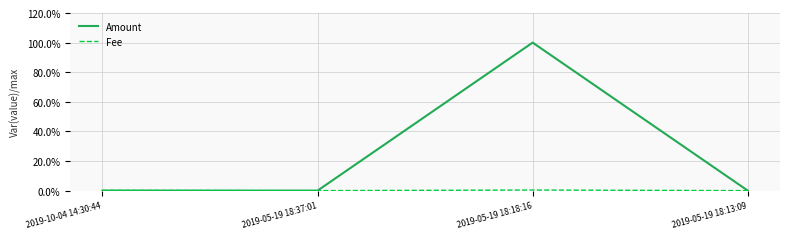

How many times do Amount and Fee cross each other?

1